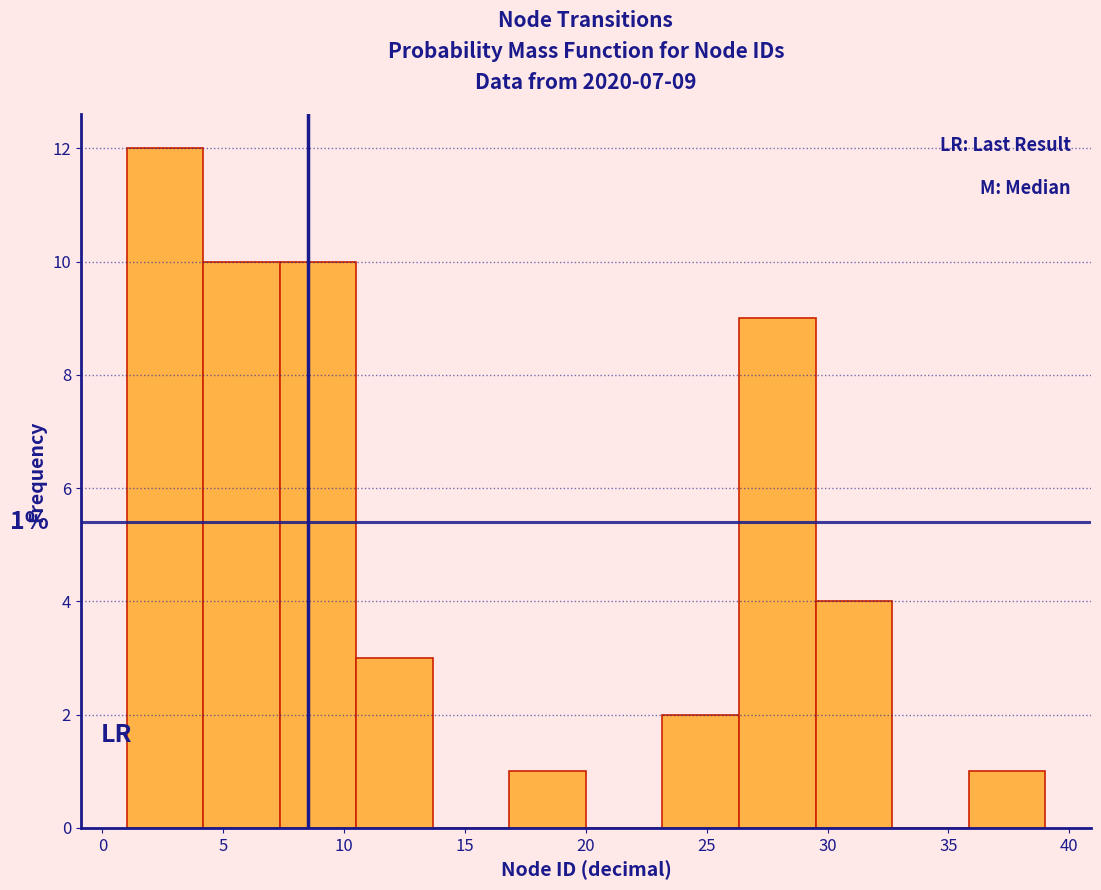

Which range on the x-axis has the tallest bar?

1.0 to 4.0